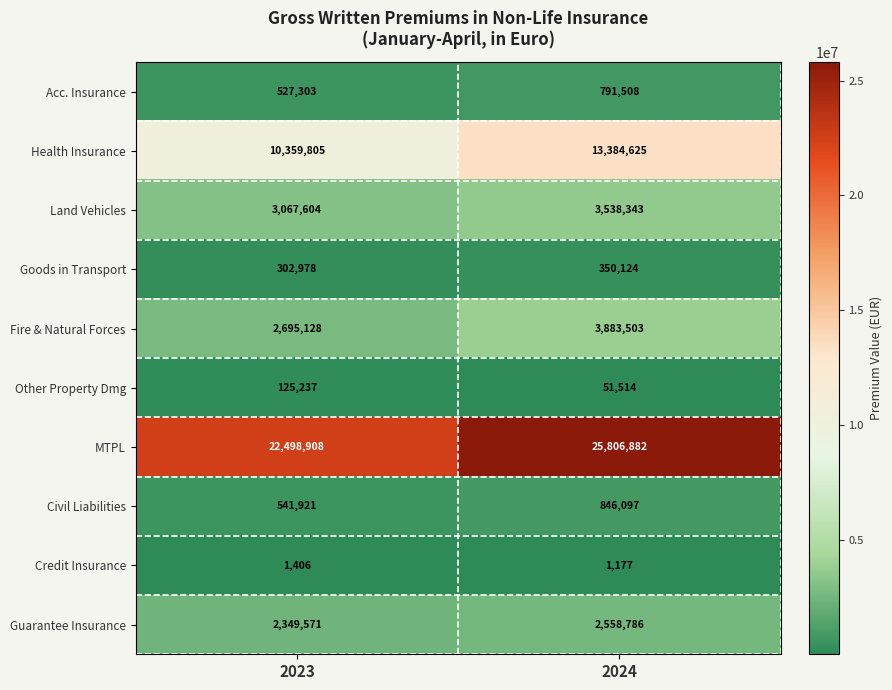

What is the difference between the highest and lowest values at 2023?

22497502